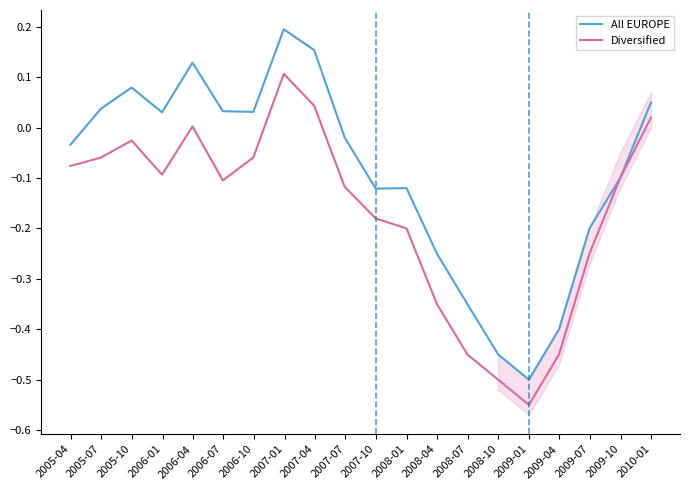

What are all the series names shown in the legend?

All EUROPE, Diversified